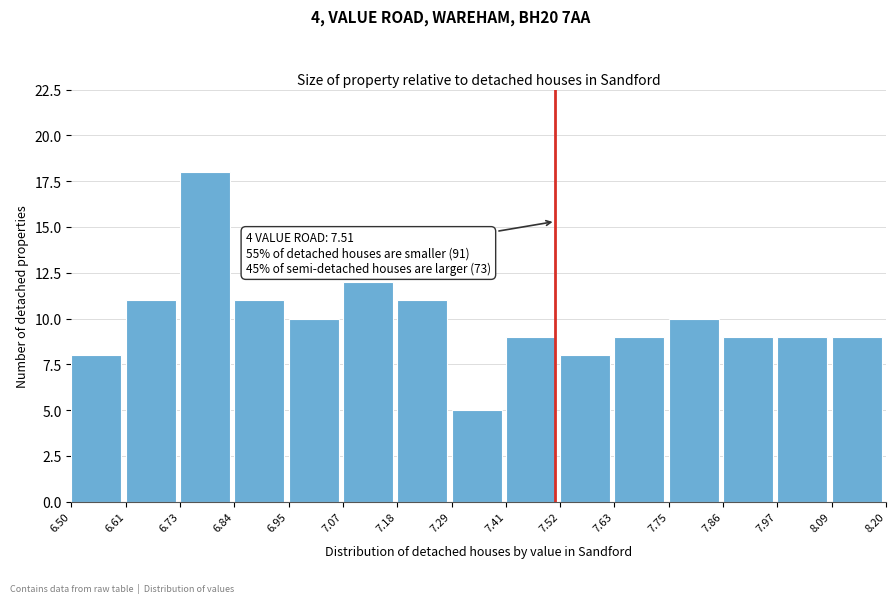

Over which range of the x-axis is the bar tallest?

6.73 to 6.84